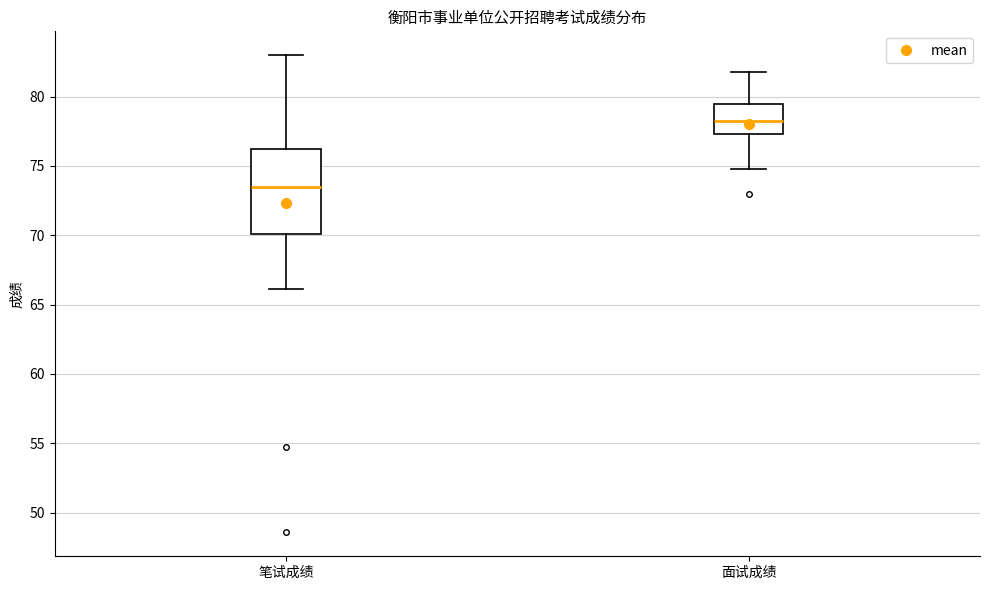

Comparing the boxes themselves (not the whiskers), which one is the tallest?

笔试成绩